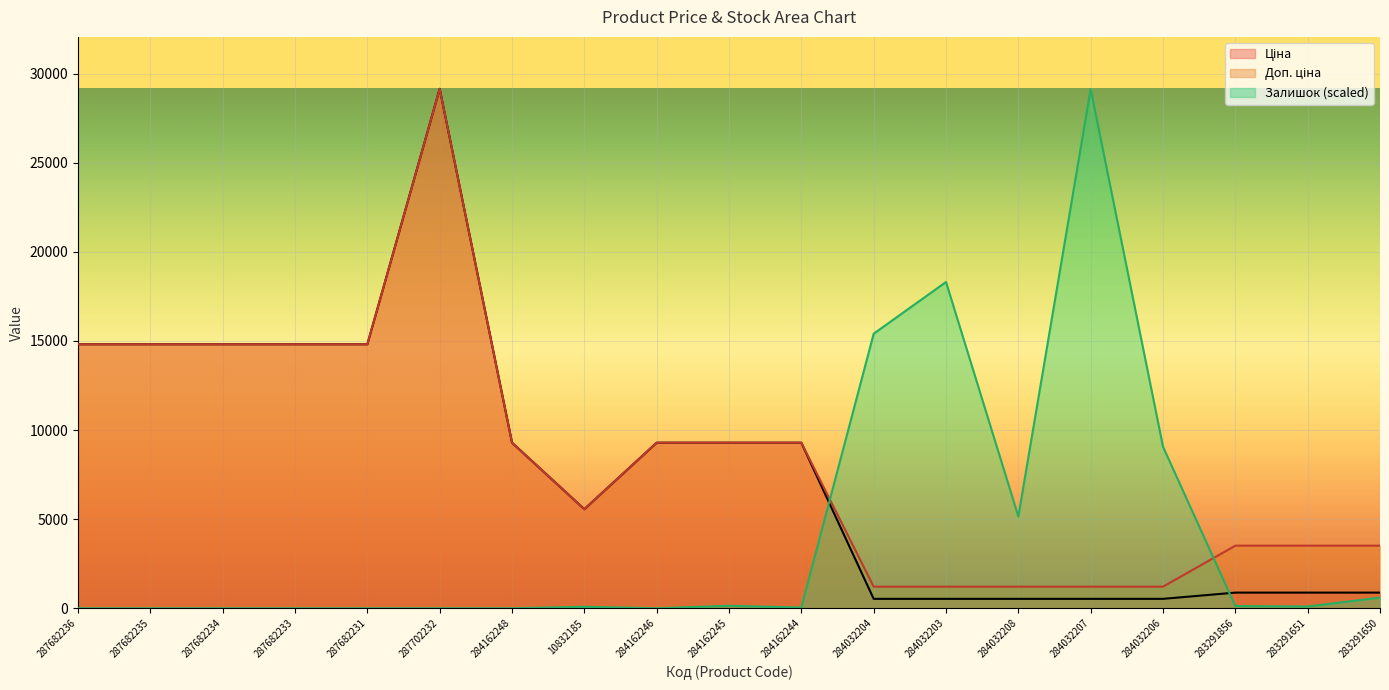

What is the label of the 9th point from the left?

284162246